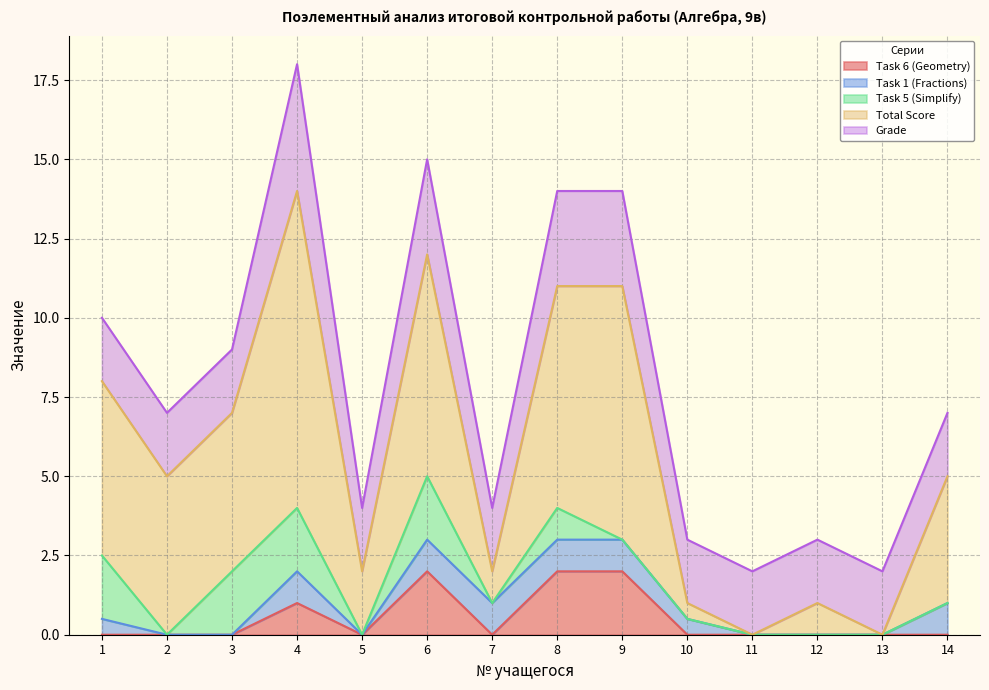

At 13, list the series in order from largest to smallest.

Grade, Task 6 (Geometry), Task 1 (Fractions), Task 5 (Simplify), Total Score